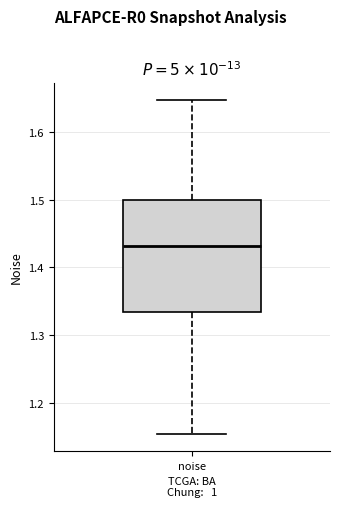

Read this box plot against the y-axis: the position of the median line, the range covered by the box, and the ends of both whiskers. The values are not printed on the chart, so give them approximately, as read against the axis.

median 1.43, box 1.33 to 1.50, whiskers 1.15 to 1.65